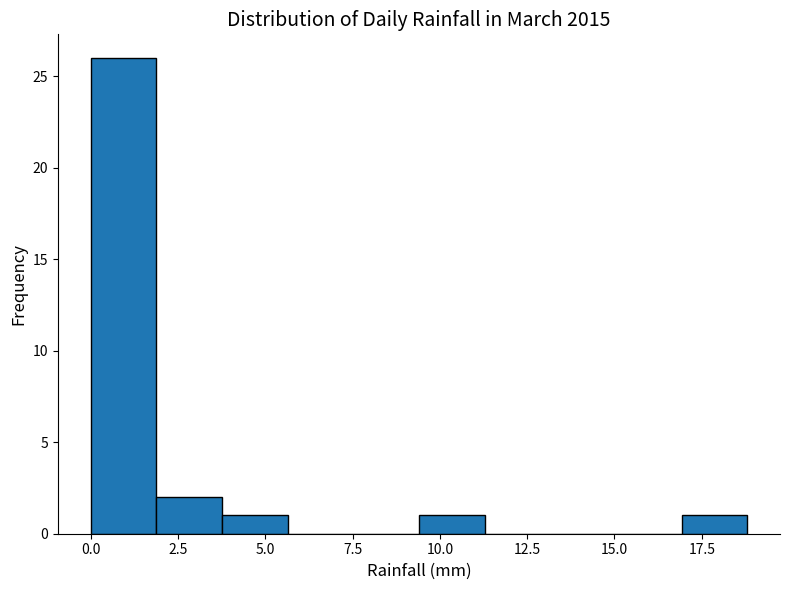

Read against the x-axis, roughly where is the centre of the tallest bar?

1.0